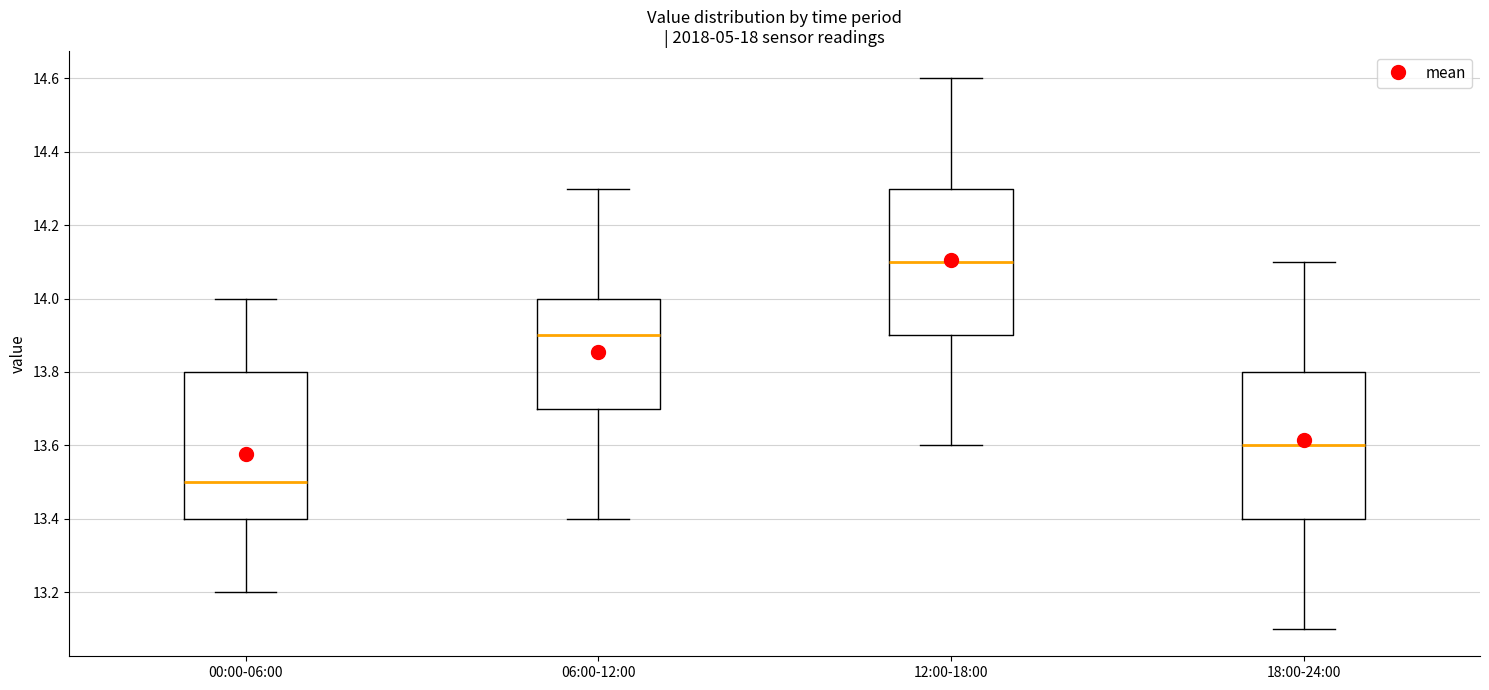

Reading left to right, transcribe this box plot: for each box, give where its median line is, the range the box spans, and where its two whiskers end, as read against the y-axis. The values are not printed on the chart, so give them approximately, as read against the axis.

00:00-06:00: median 13.5, box 13.4 to 13.8, whiskers 13.2 to 14.0
06:00-12:00: median 13.9, box 13.7 to 14.0, whiskers 13.4 to 14.3
12:00-18:00: median 14.1, box 13.9 to 14.3, whiskers 13.6 to 14.6
18:00-24:00: median 13.6, box 13.4 to 13.8, whiskers 13.1 to 14.1